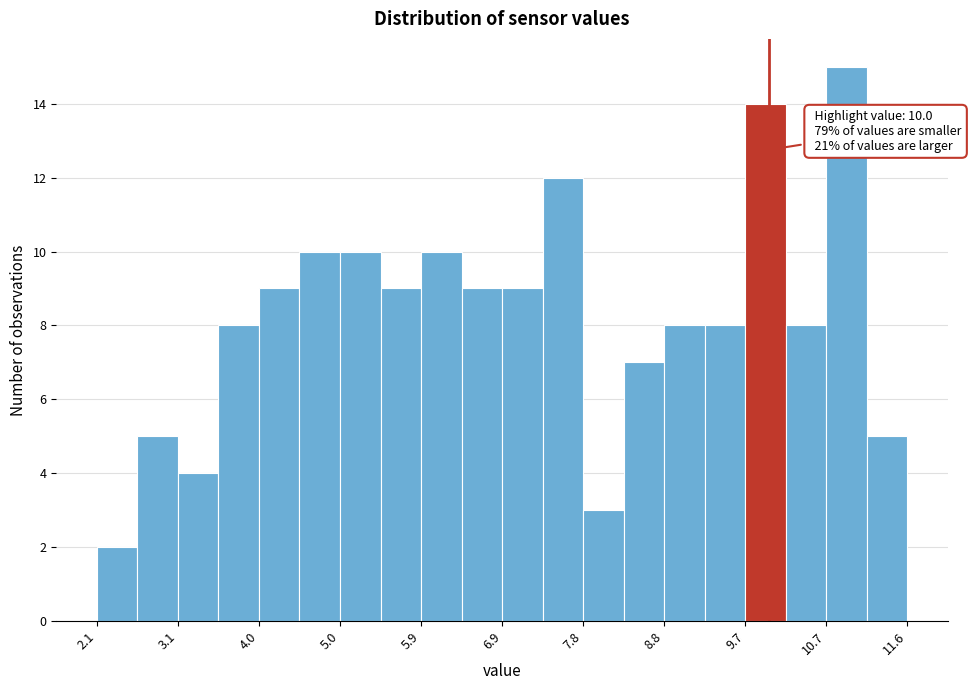

Which range on the x-axis has the tallest bar?

10.7 to 11.2